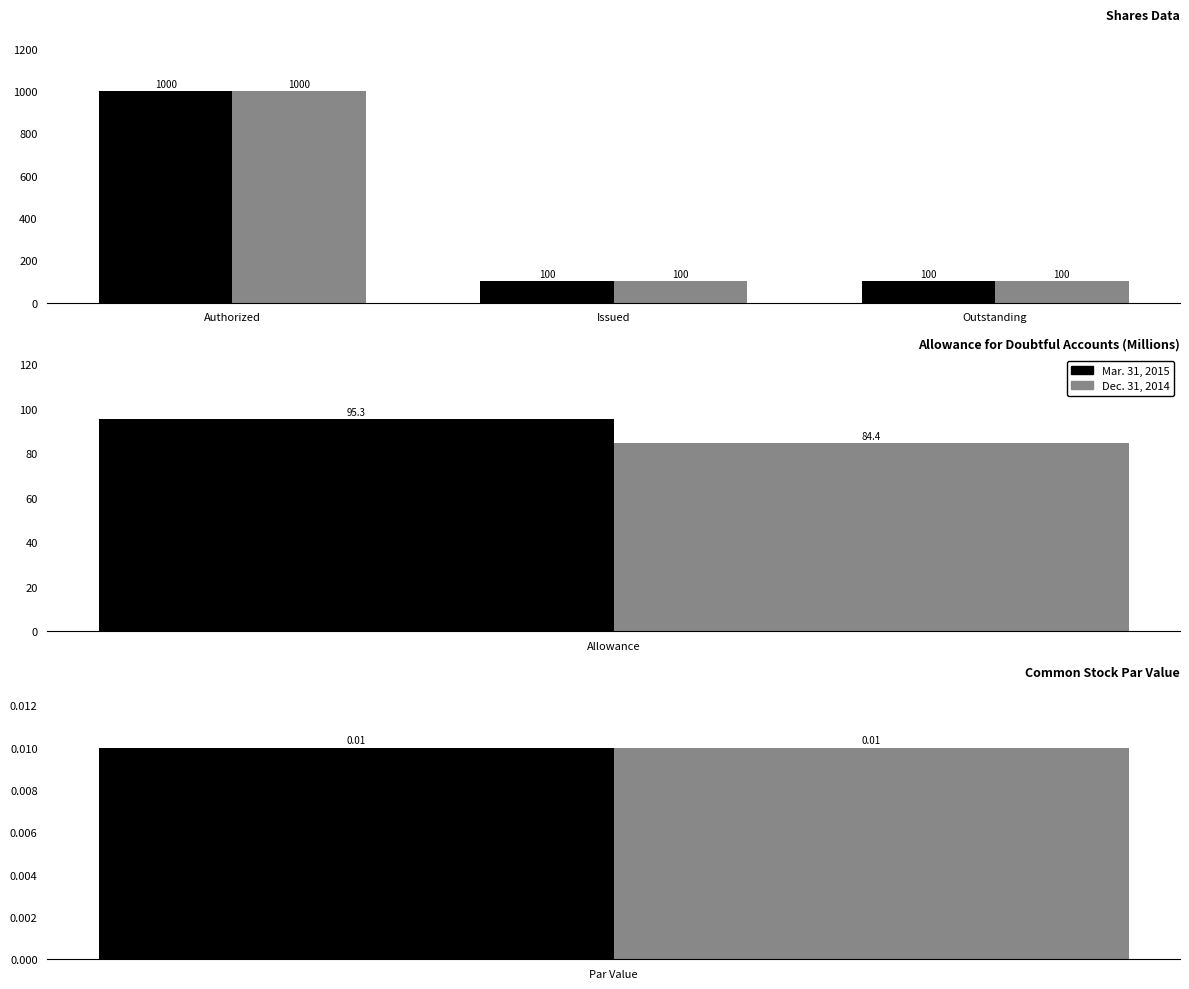

What is the difference between the maximum and minimum values in the Mar. 31, 2015 series?

900